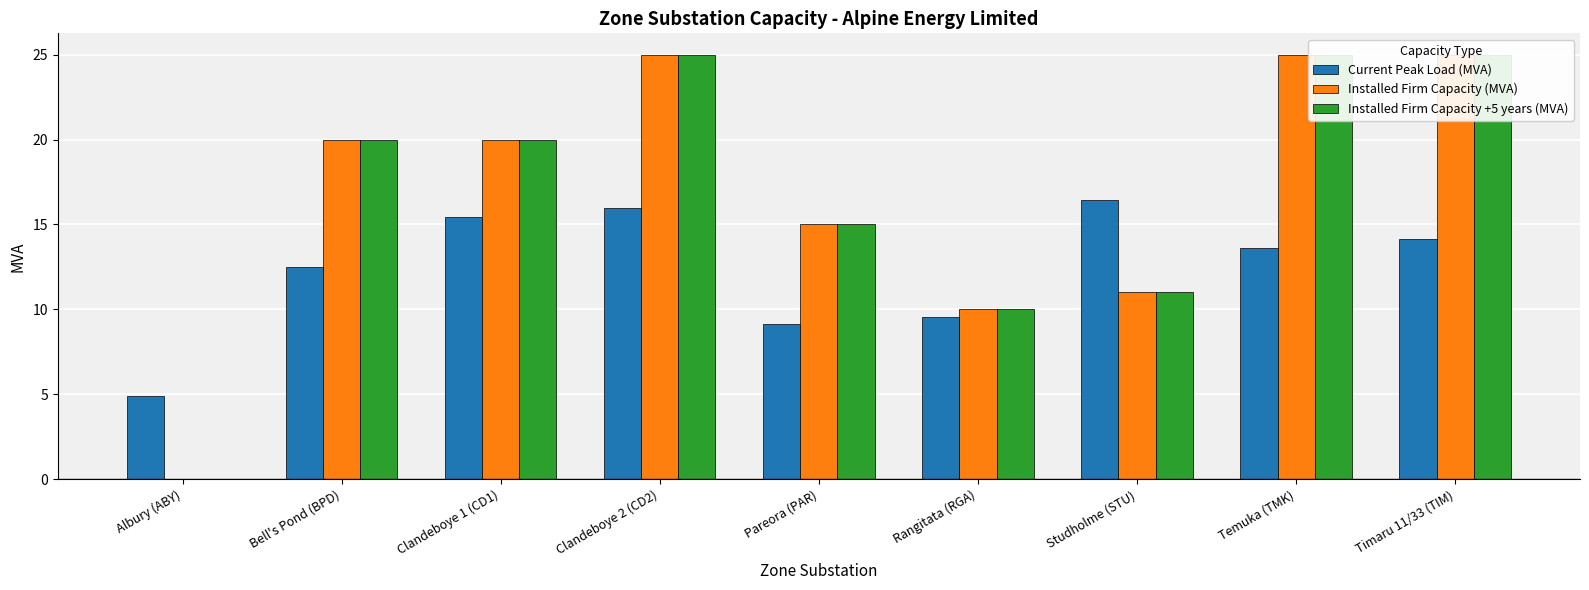

How many series are shown in this chart?

3